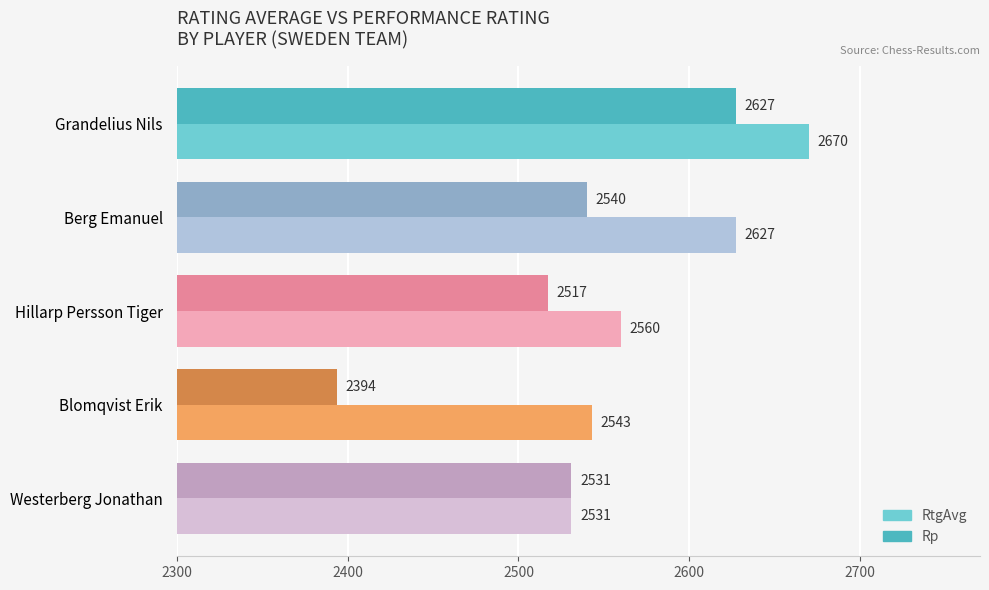

Which category has the lowest value across all series?

Blomqvist Erik